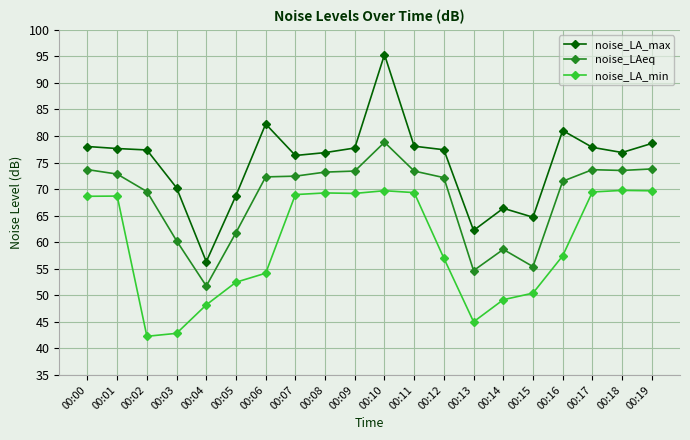

Is the value of noise_LAeq at 00:00 greater than the value of noise_LA_min at 00:00?

Yes